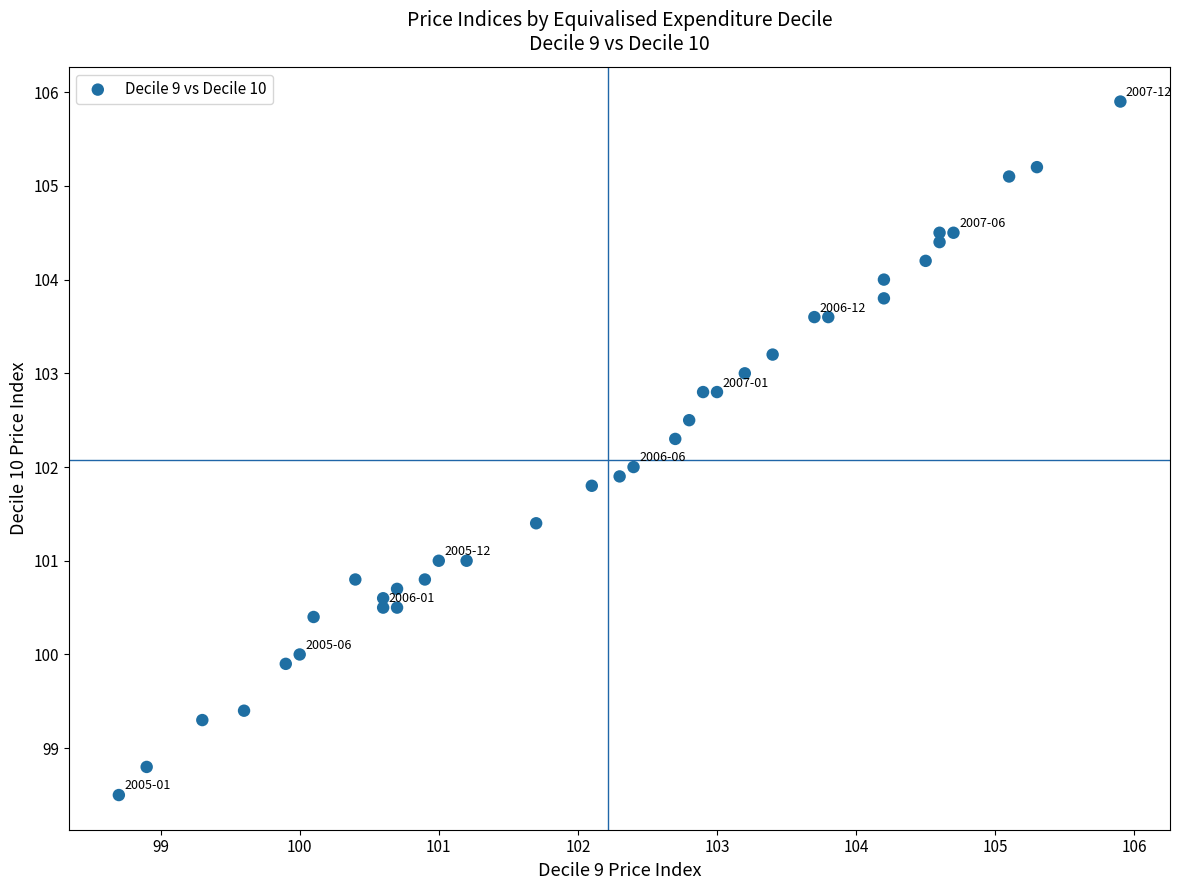

What is the range of Y values (max minus min)?

7.4